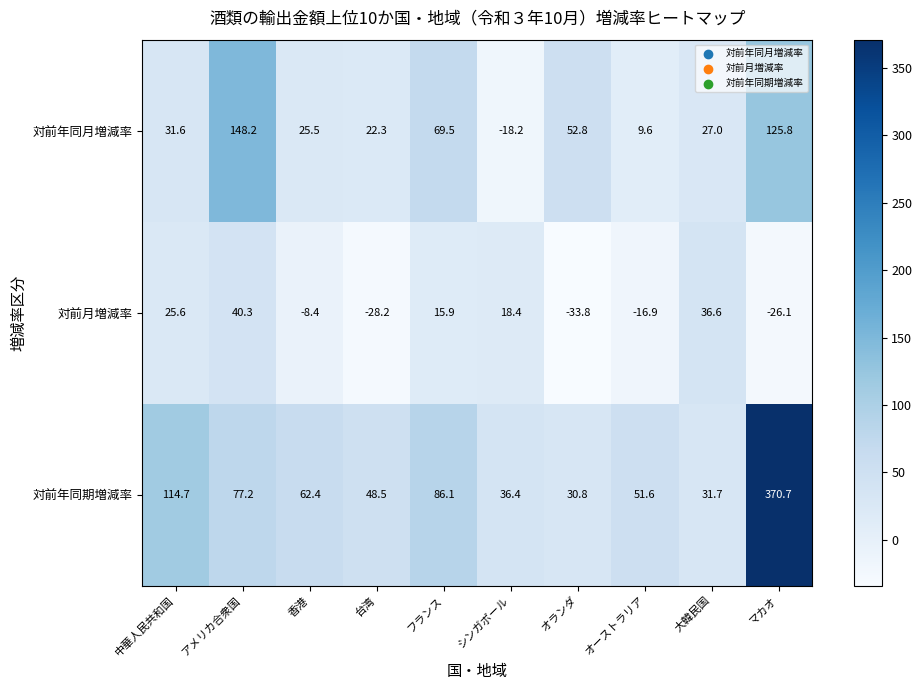

Which series has the largest total across all categories?

対前年同期増減率